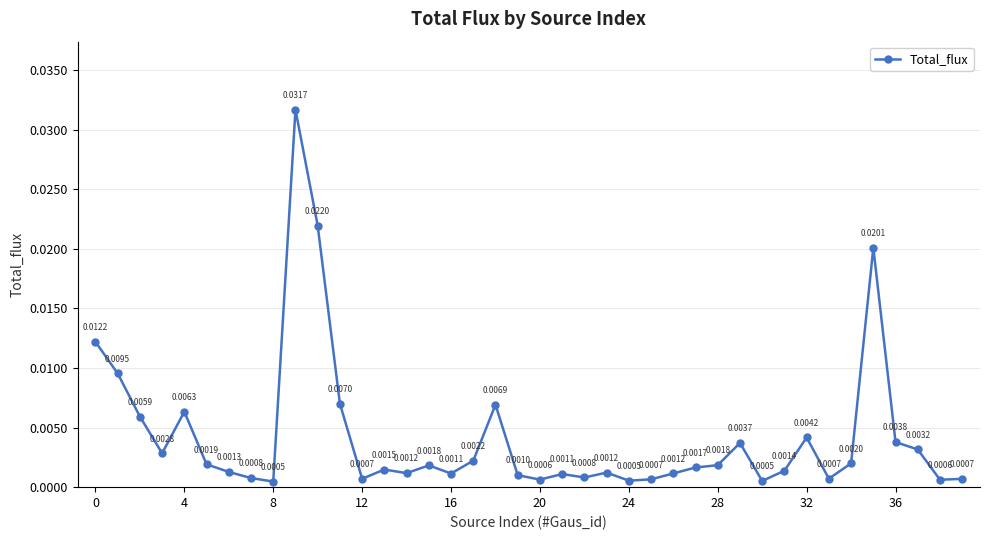

Does the chart have visible grid lines?

Yes